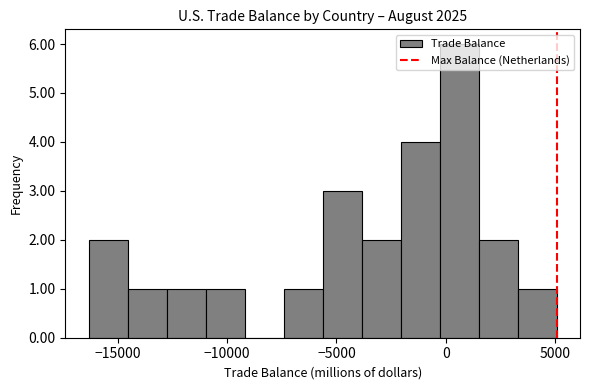

Read against the x-axis, roughly where is the centre of the tallest bar?

500